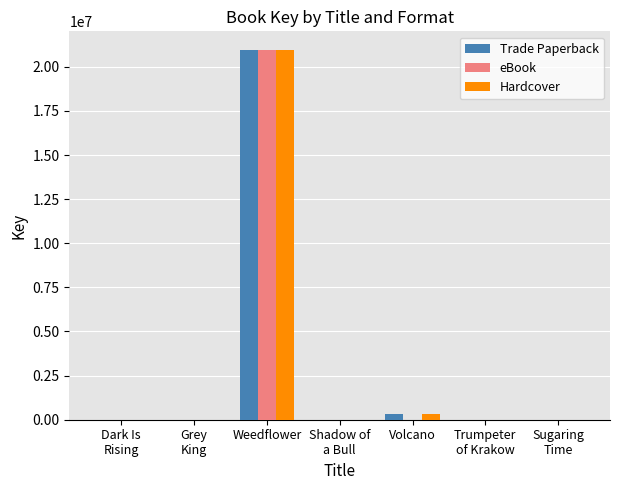

What is the difference between the eBook values at Weedflower and Volcano?

20961863